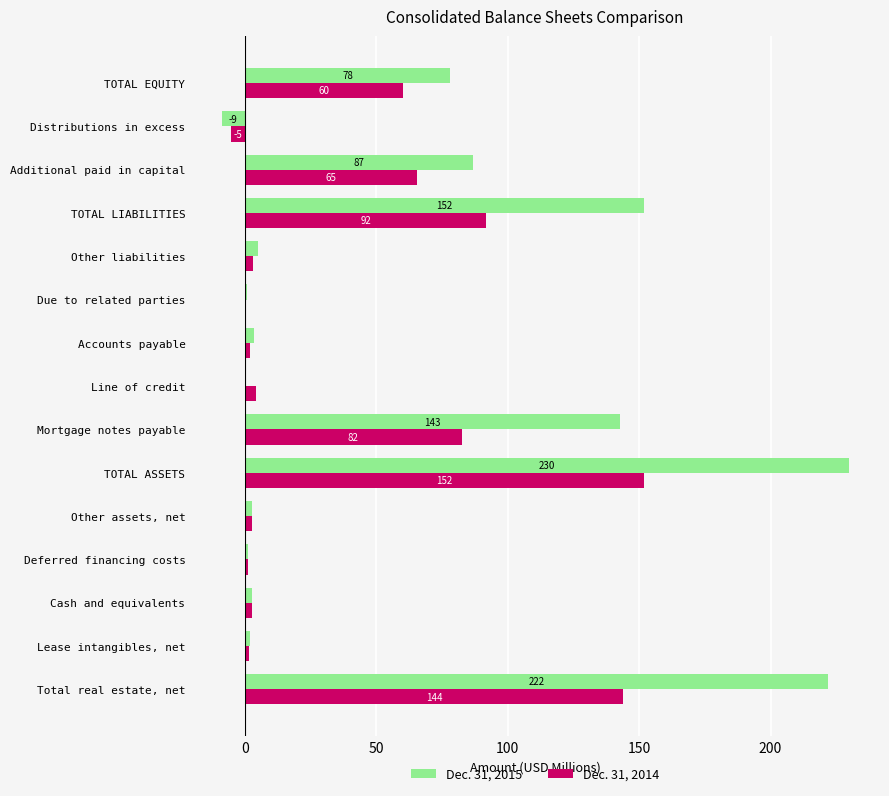

Which series has the largest range (max minus min)?

Dec. 31, 2015